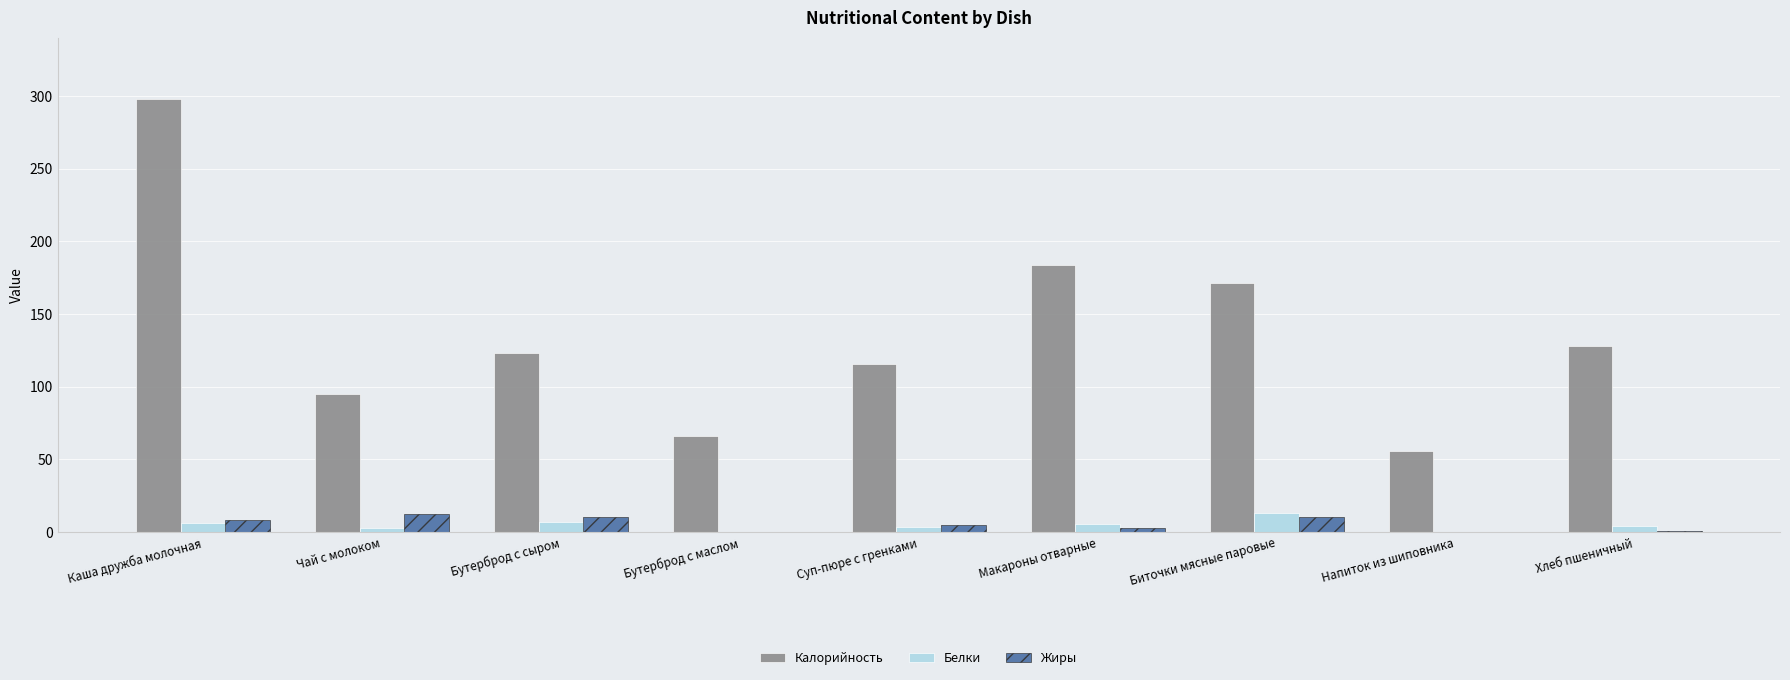

Between Бутерброд с сыром and Напиток из шиповника, which series saw the biggest shift?

Калорийность